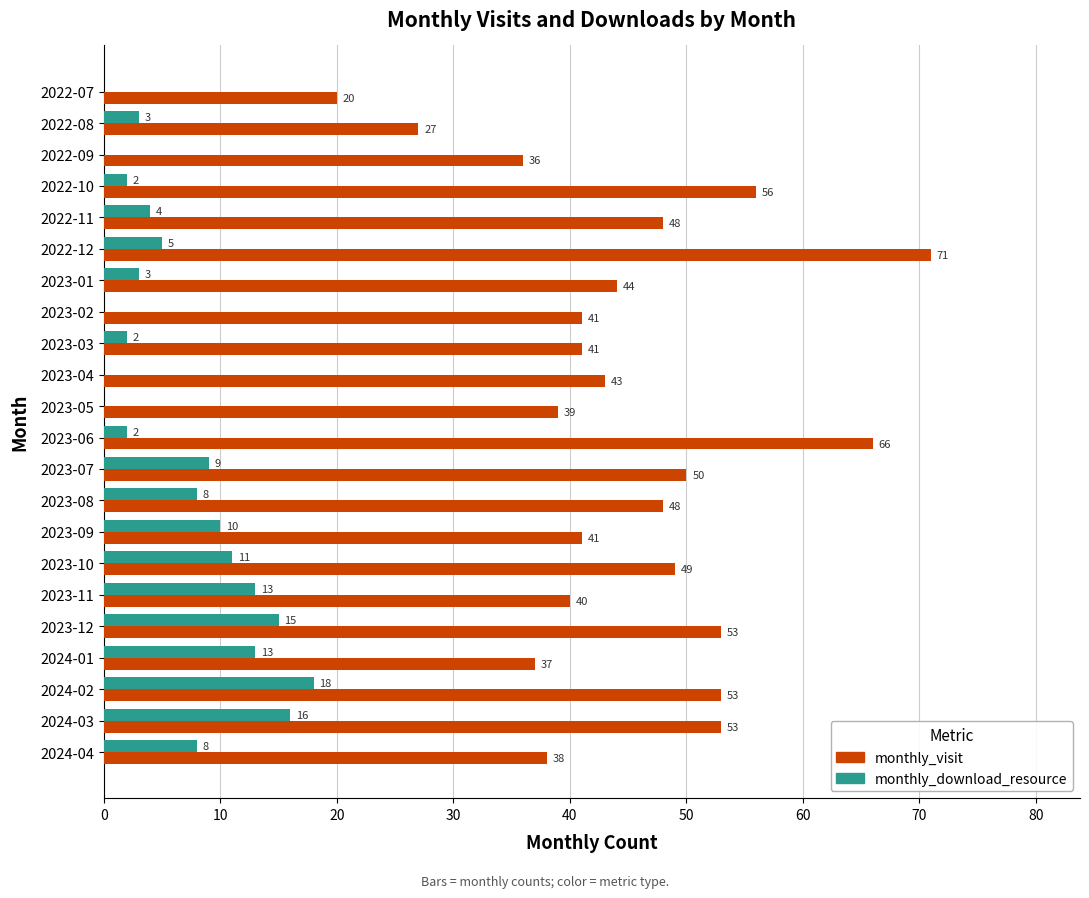

What is the highest value of the monthly_download_resource series?

18